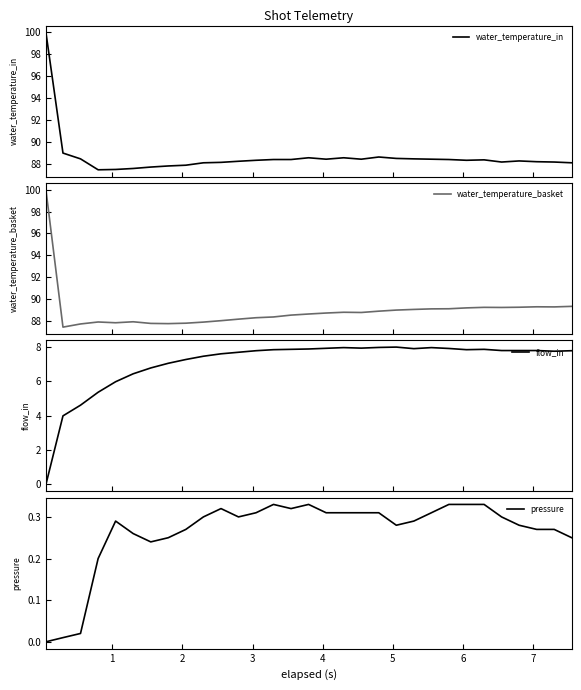

What is the minimum value for water_temperature_in?

87.4